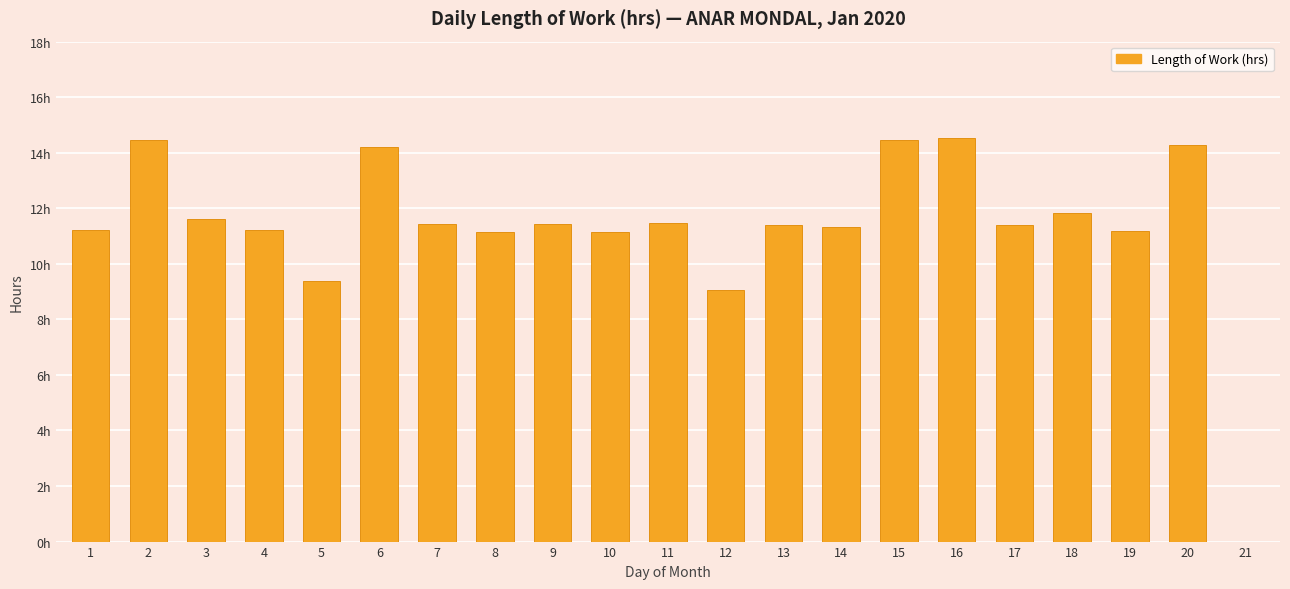

Are the bars horizontal?

No